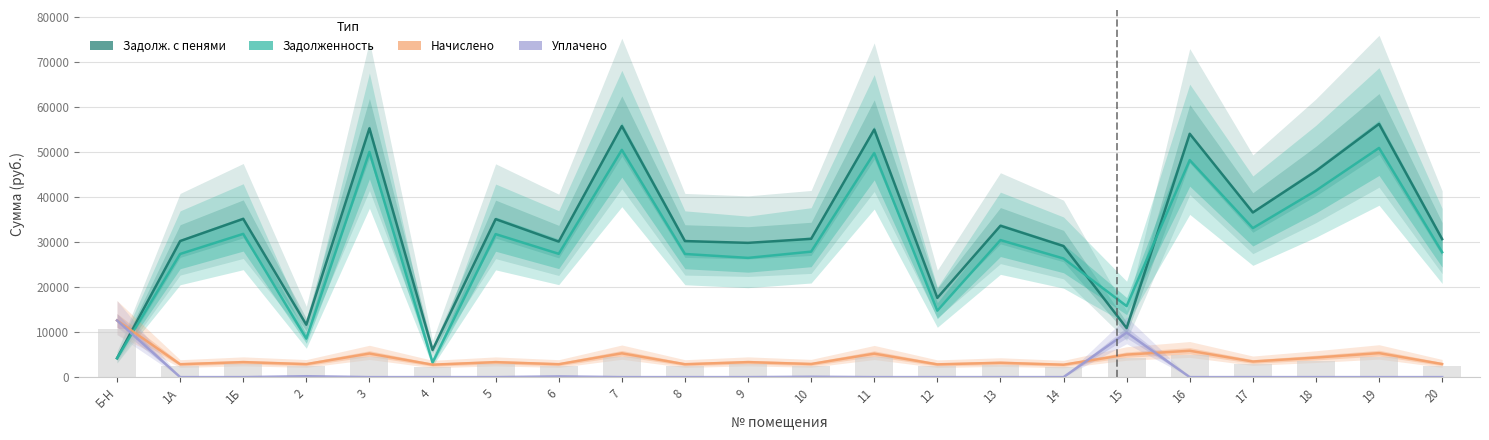

The уплачено series shows 226.4 at 6. True or false?

False